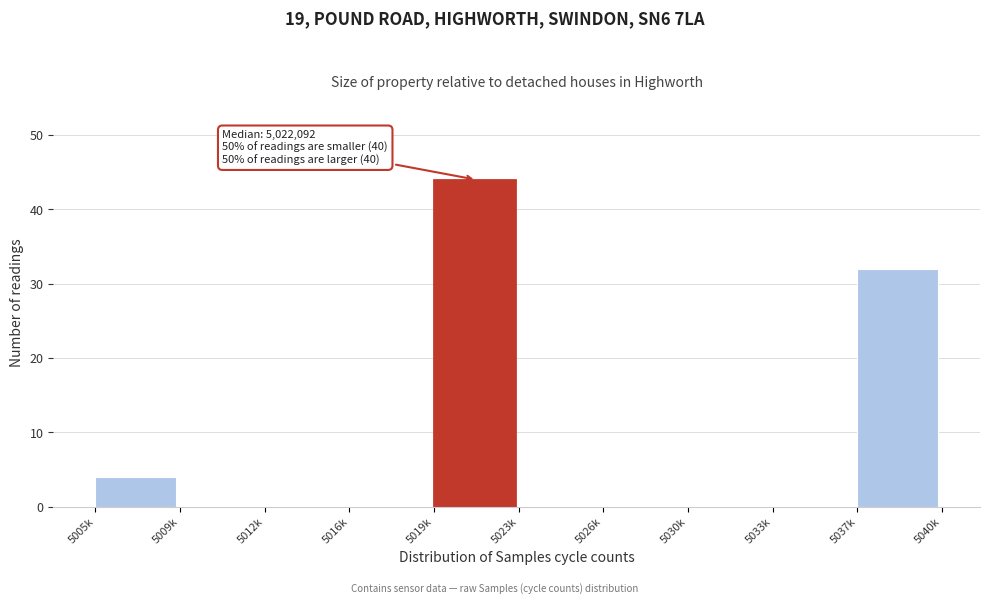

Reading left to right, transcribe all the data shown in this chart.

5005k=4	5009k=0	5012k=0	5016k=0	5019k=44	5023k=0	5026k=0	5030k=0	5033k=0	5037k=32